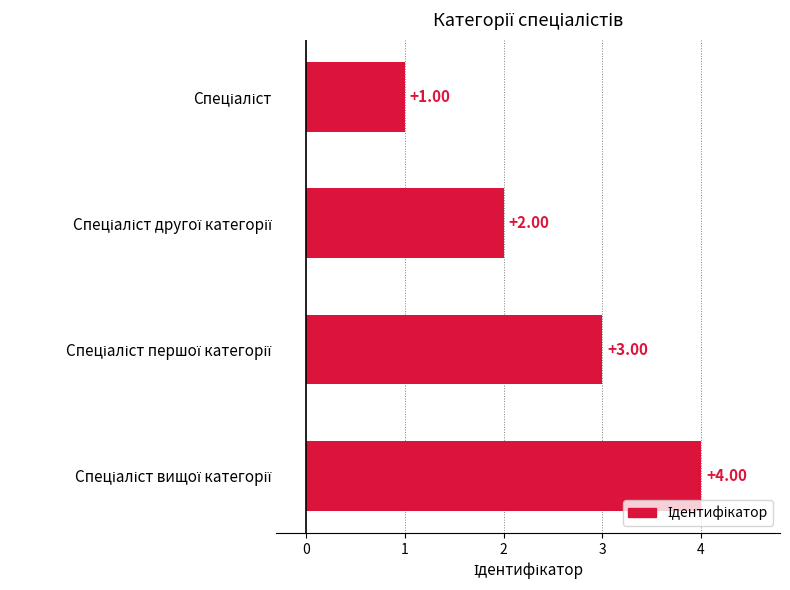

What is the maximum value shown in the chart?

4